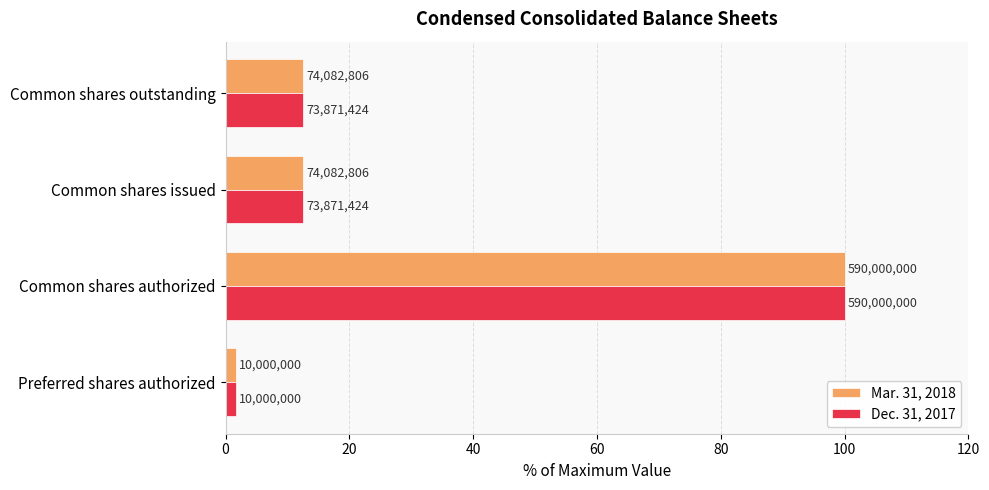

What is the value of the Dec. 31, 2017 bar at the 1st from the left?

1.7